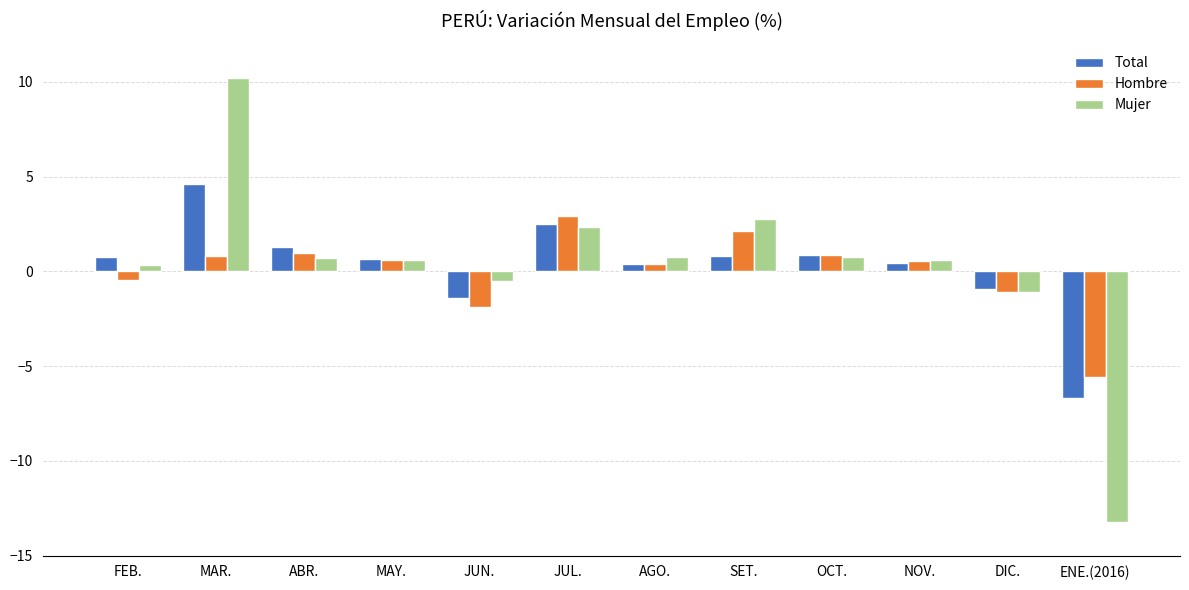

List the series in order of their peak value, lowest first.

Hombre, Total, Mujer